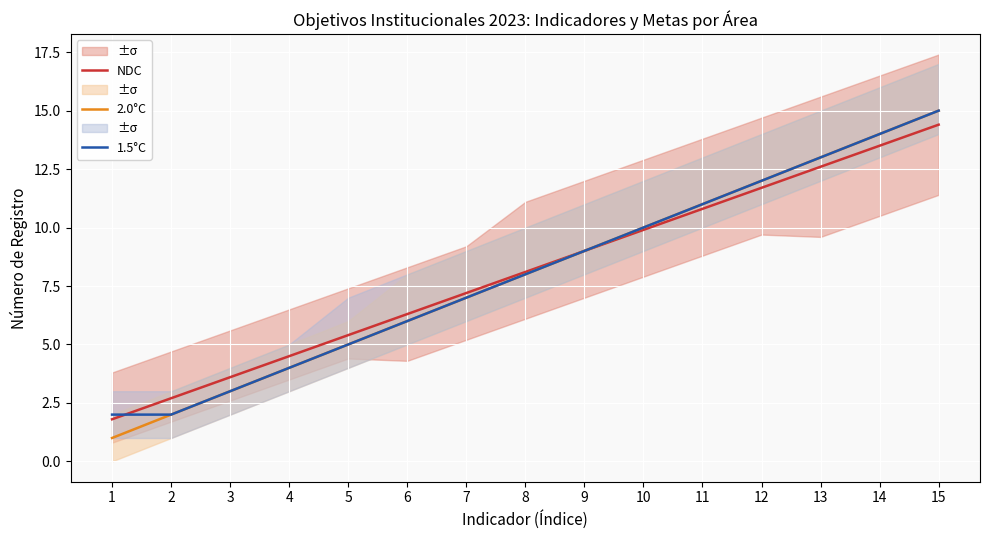

Reading left to right, what are all the values shown in this chart?

NDC: 1=1.8	2=2.7	3=3.6	4=4.5	5=5.4	6=6.3	7=7.2	8=8.1	9=9.0	10=9.9	11=10.8	12=11.7	13=12.6	14=13.5	15=14.4
2.0°C: 1=1.0	2=2.0	3=3.0	4=4.0	5=5.0	6=6.0	7=7.0	8=8.0	9=9.0	10=10.0	11=11.0	12=12.0	13=13.0	14=14.0	15=15.0
1.5°C: 1=2.0	2=2.0	3=3.0	4=4.0	5=5.0	6=6.0	7=7.0	8=8.0	9=9.0	10=10.0	11=11.0	12=12.0	13=13.0	14=14.0	15=15.0